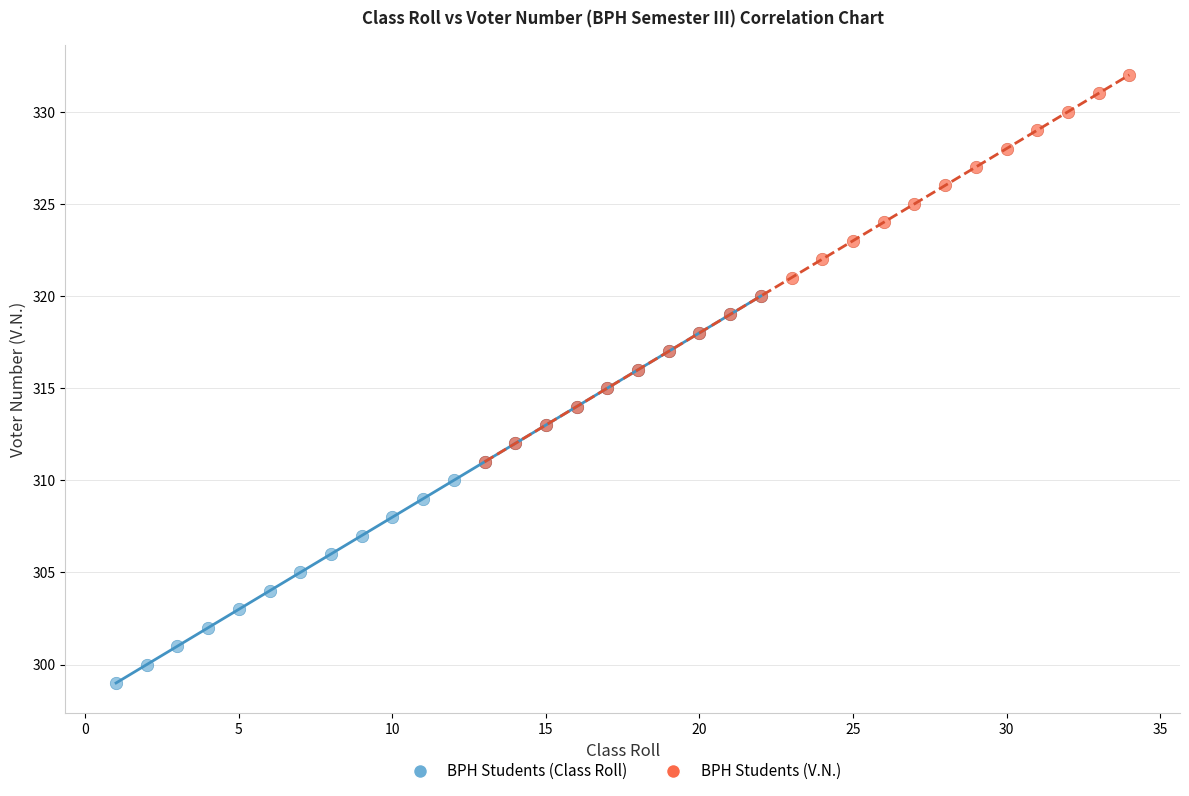

Which series reaches the minimum Y coordinate?

BPH Students (Class Roll)